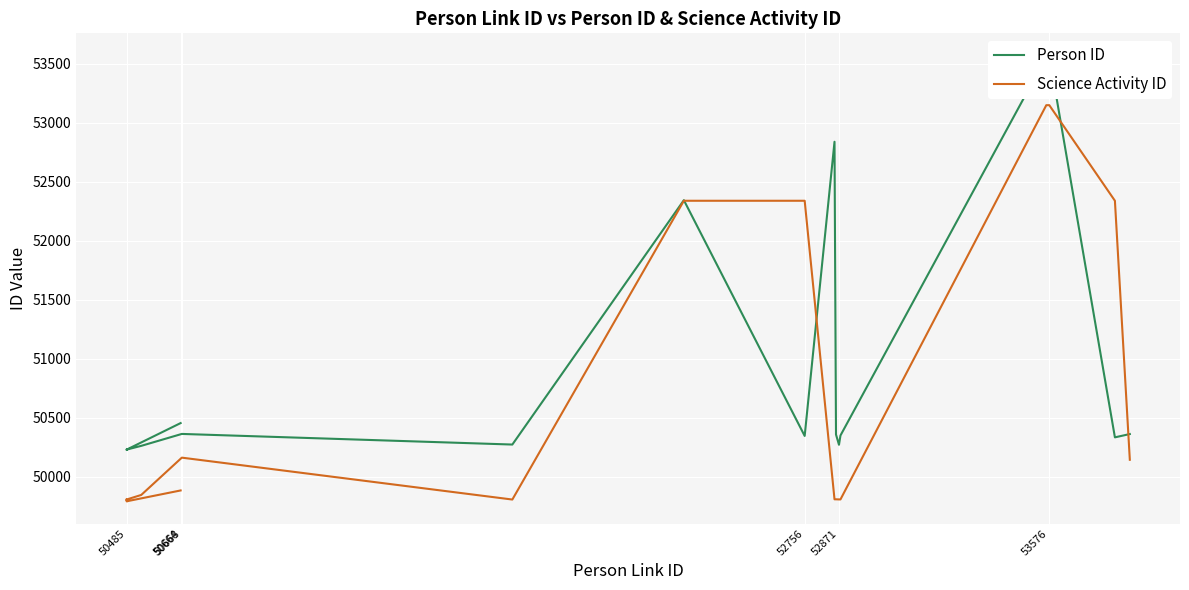

Which has a higher value, 52756 or 52871?

52756